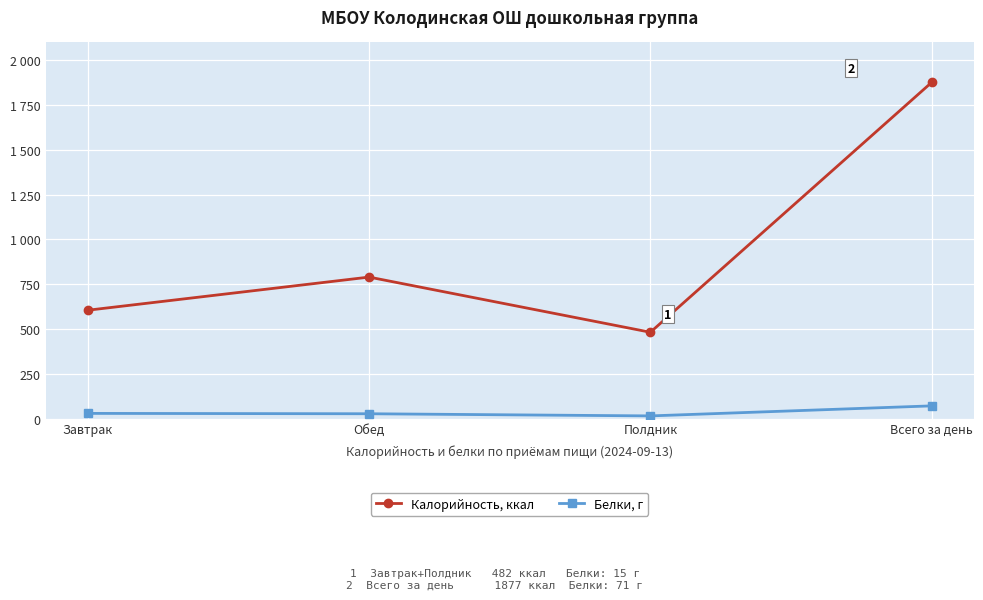

Reading right to left, extract all data points from this chart.

Калорийность, ккал: 1877	482	790	605
Белки, г: 71	15	27	29